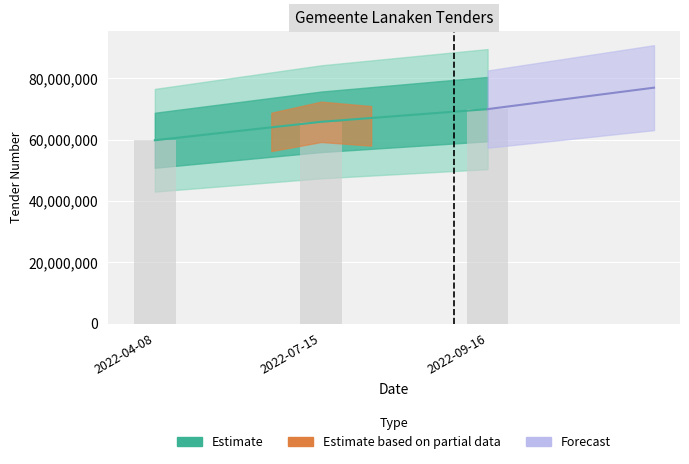

What is the sum of the values at 2022-04-08 and 2022-07-15?

125694268